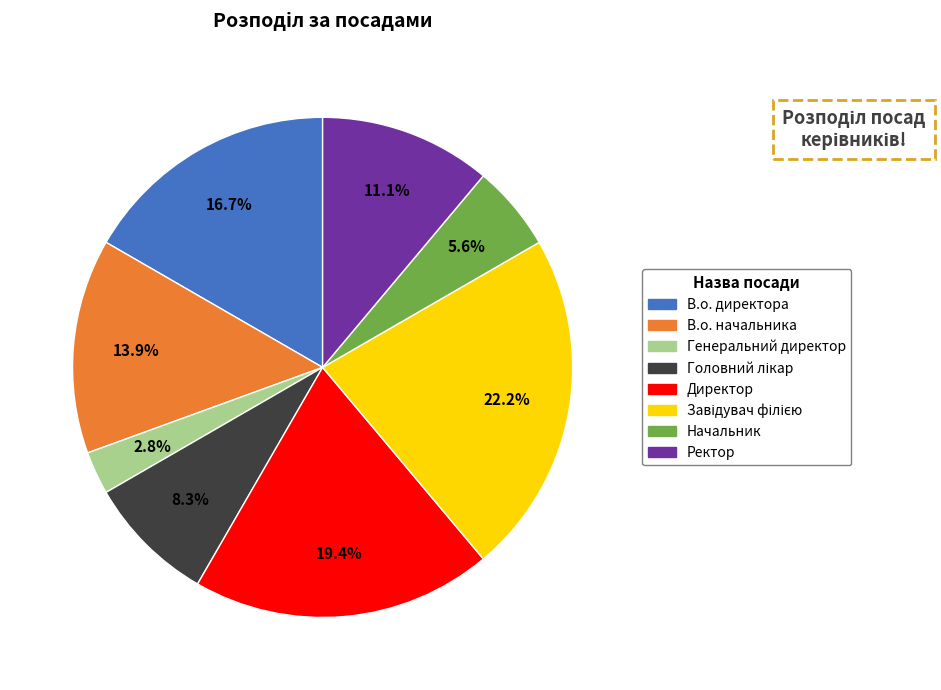

How much of the chart is everything except Ректор?

88.9%